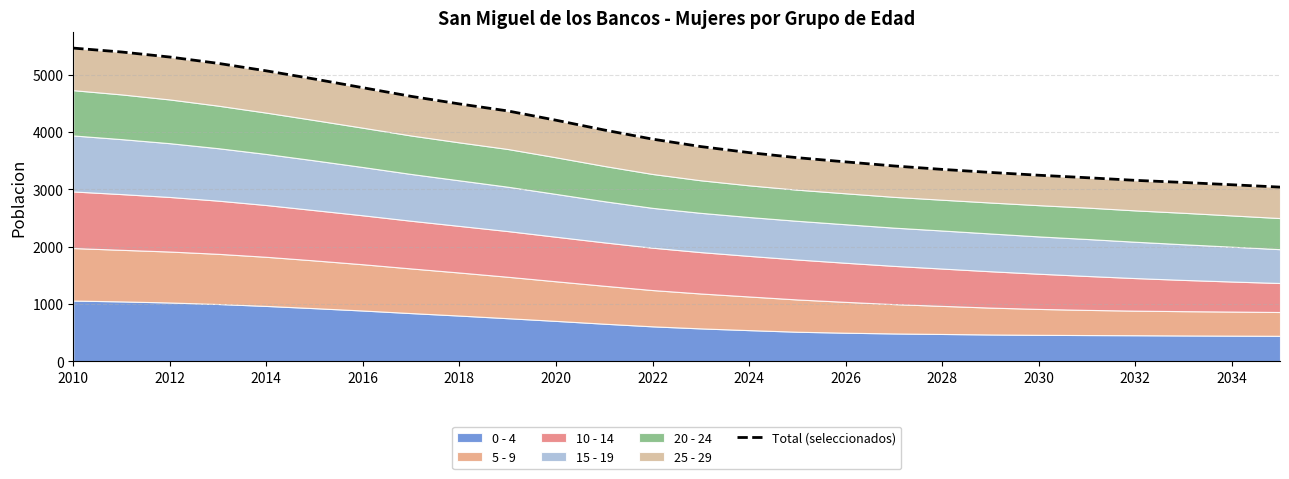

The chart shows a value of 3120 at 23. True or false?

True